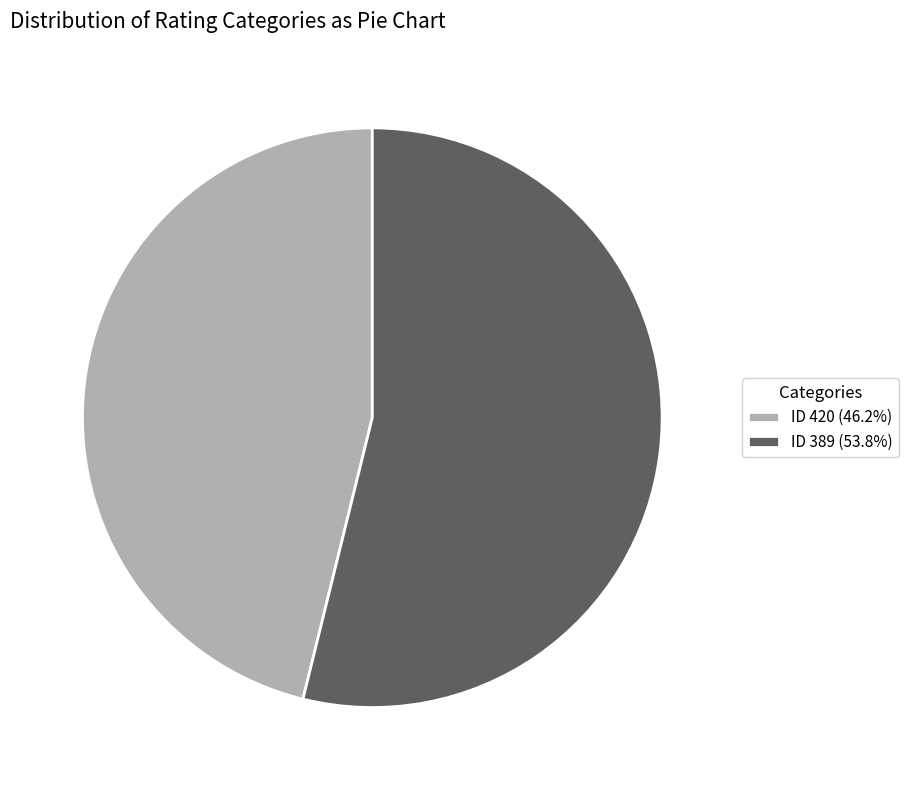

Is there a majority slice in this chart?

Yes